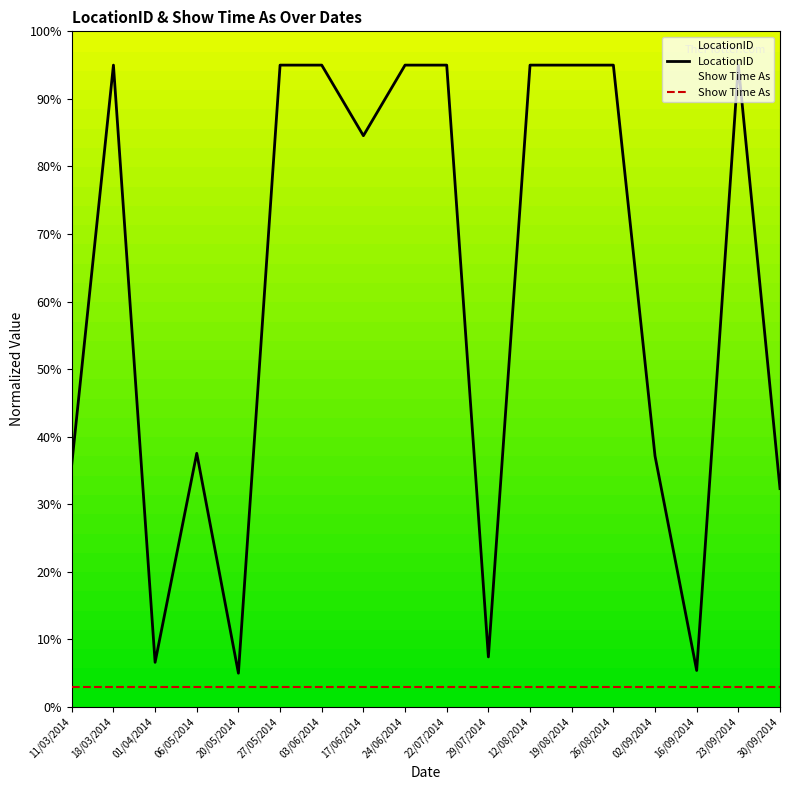

Read the value at 24/06/2014.

95.0